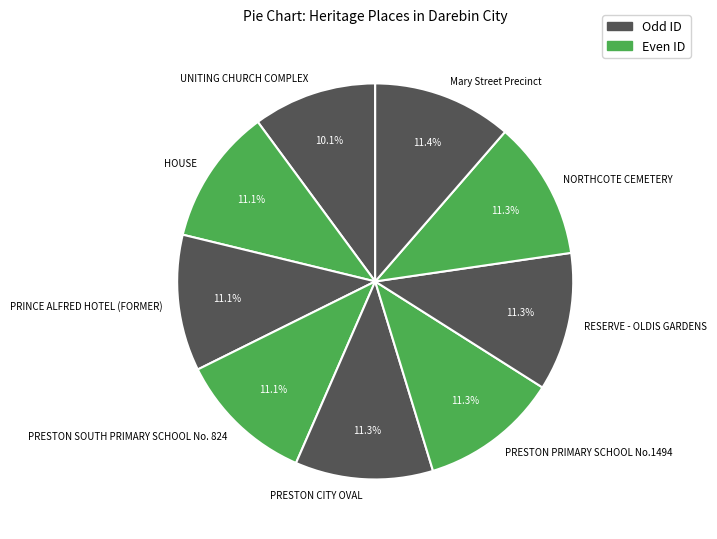

What portion of the pie excludes PRINCE ALFRED HOTEL (FORMER)?

88.9%